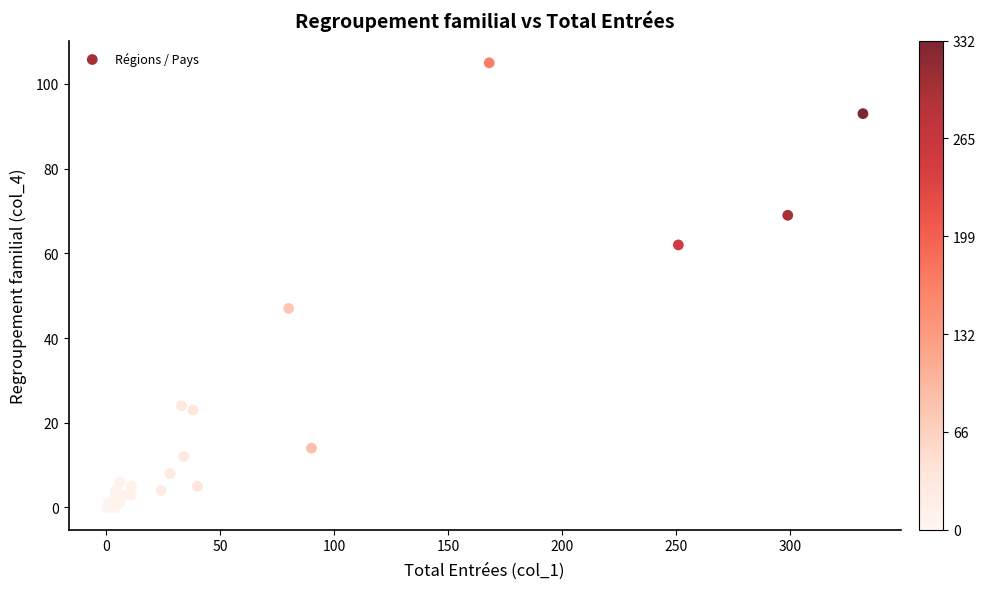

What Y value in the scatter plot is closest to 52?

47